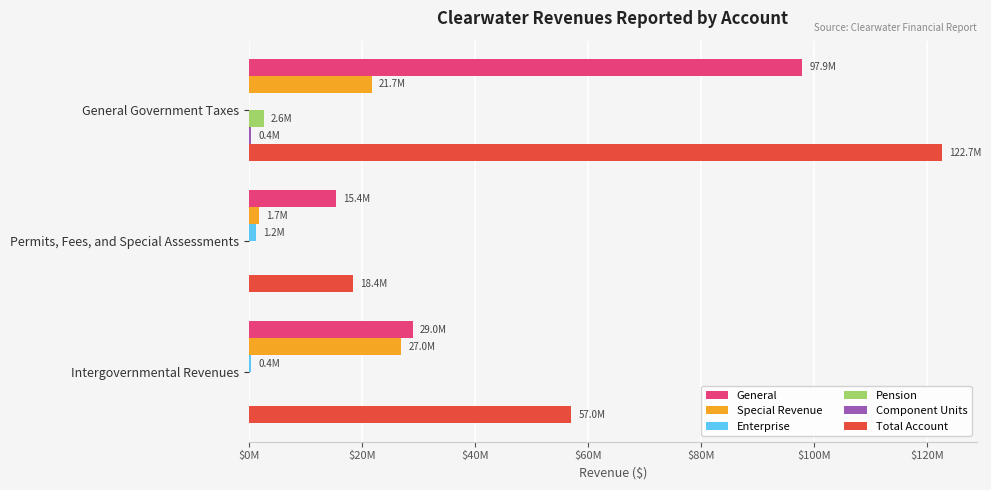

What position from the left is General Government Taxes?

1